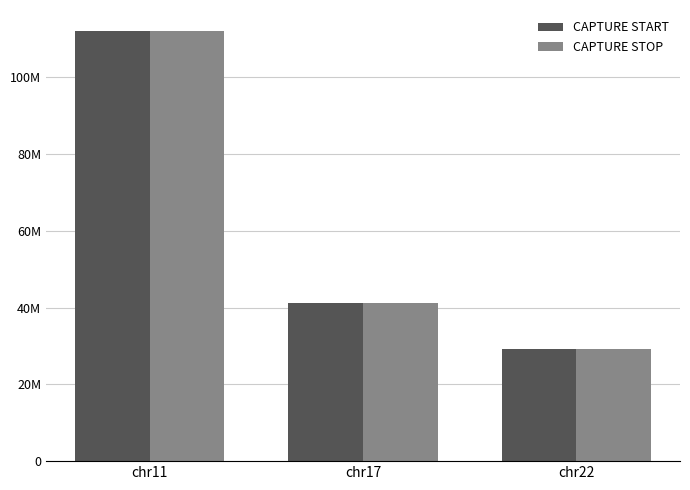

Are the bars grouped side by side (vs. stacked)?

Yes